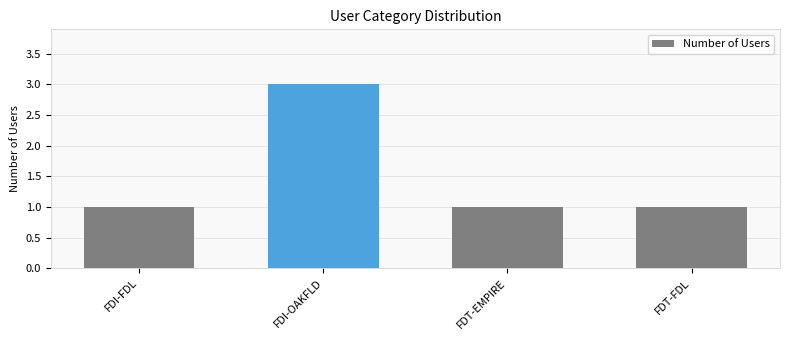

Reading right to left, transcribe all the data shown in this chart.

1	1	3	1